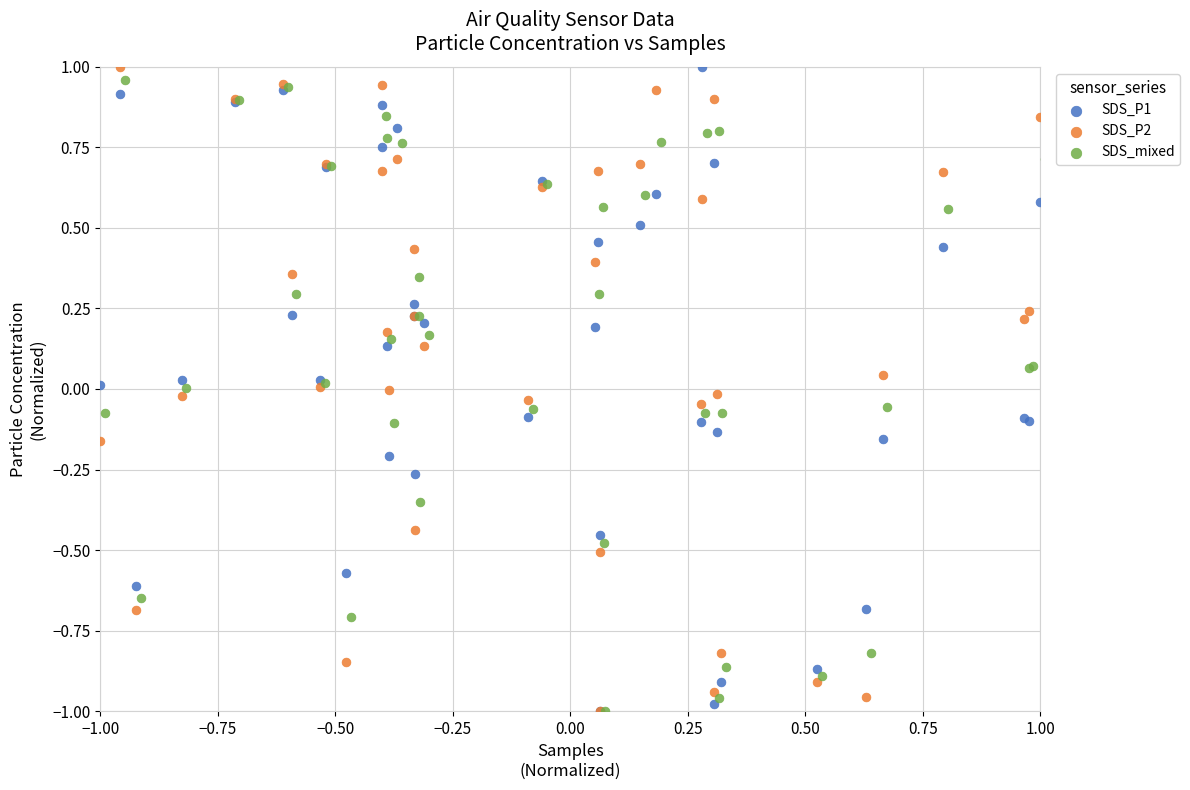

What are all the series names shown in the legend?

SDS_P1, SDS_P2, SDS_mixed